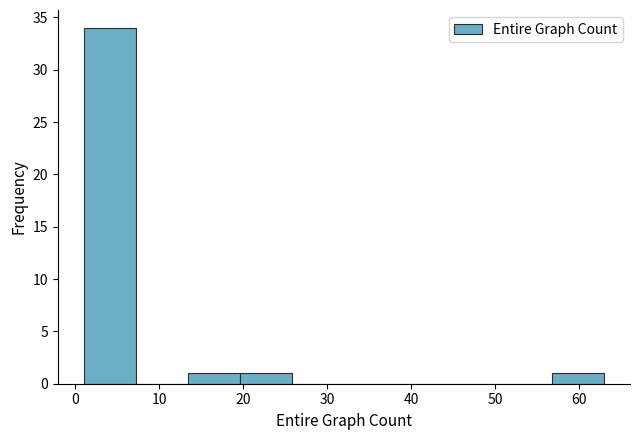

How tall is the bar that spans 1.0 to 7.2 on the x-axis? Neither the bar edges nor the heights are printed on the chart, so give them approximately, as read against the axes.

34